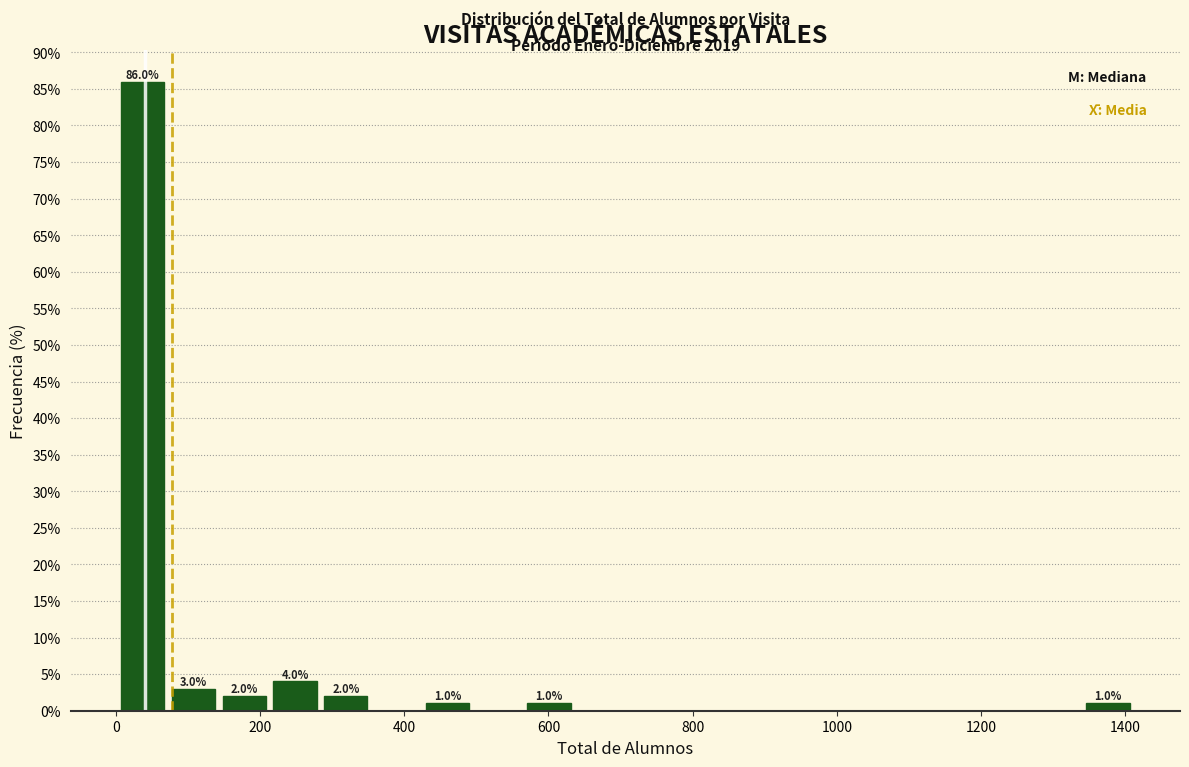

Around what value on the x-axis is the tallest bar? Give the approximate position of its centre, as read against the axis.

40